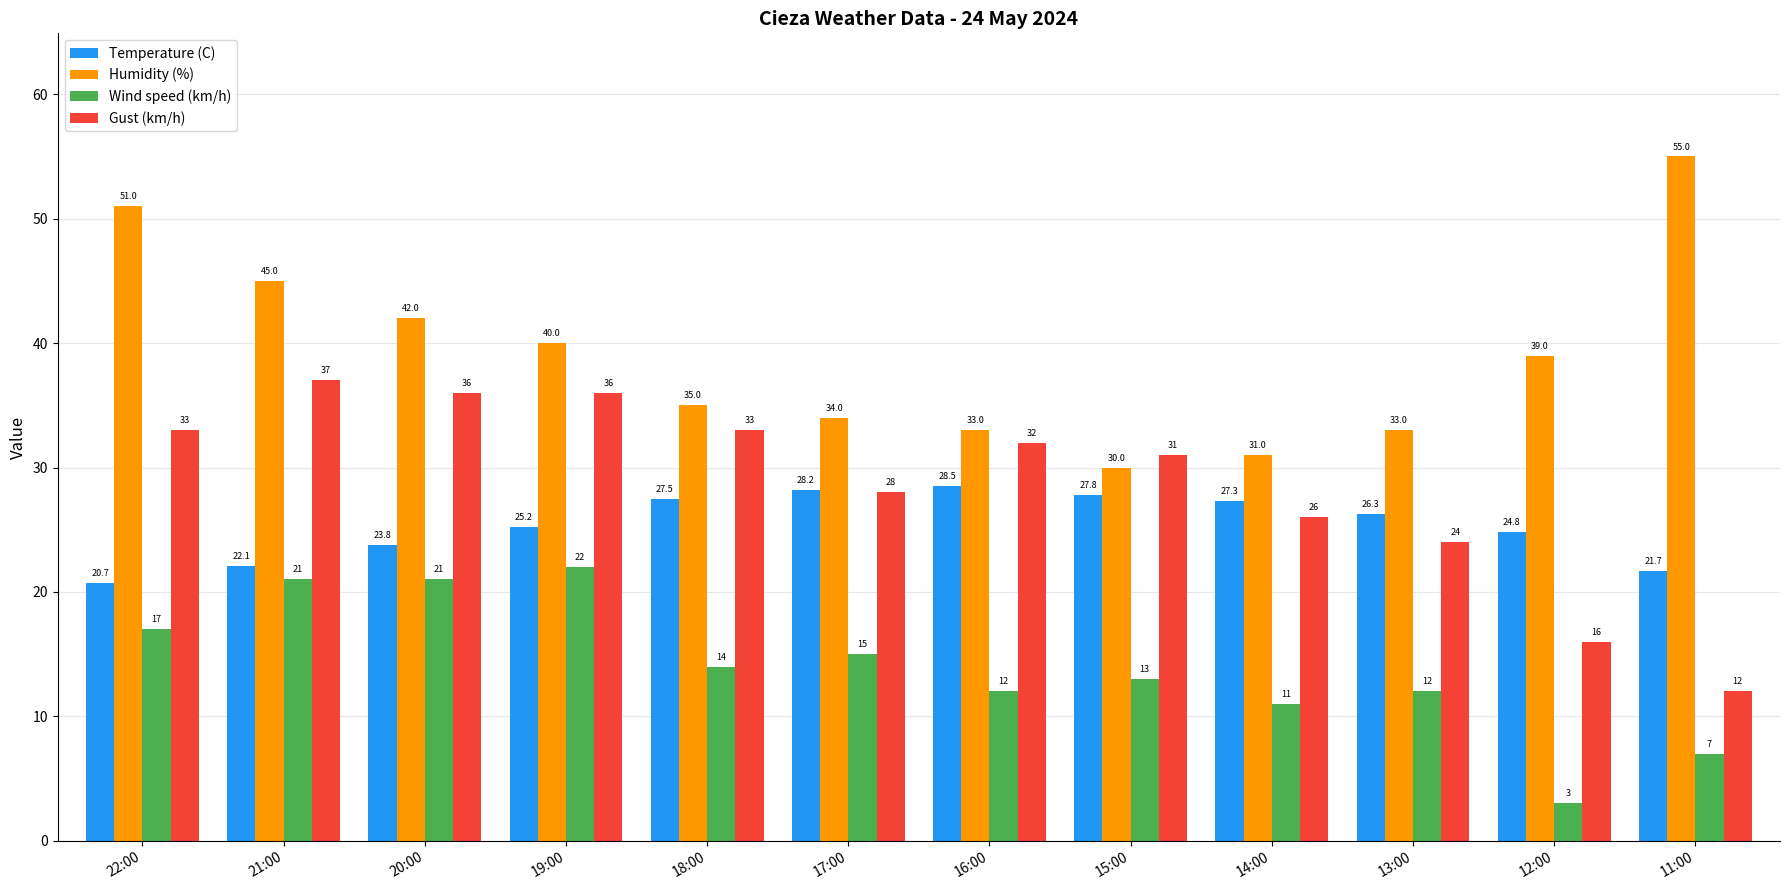

Which category has the highest value across all series?

11:00